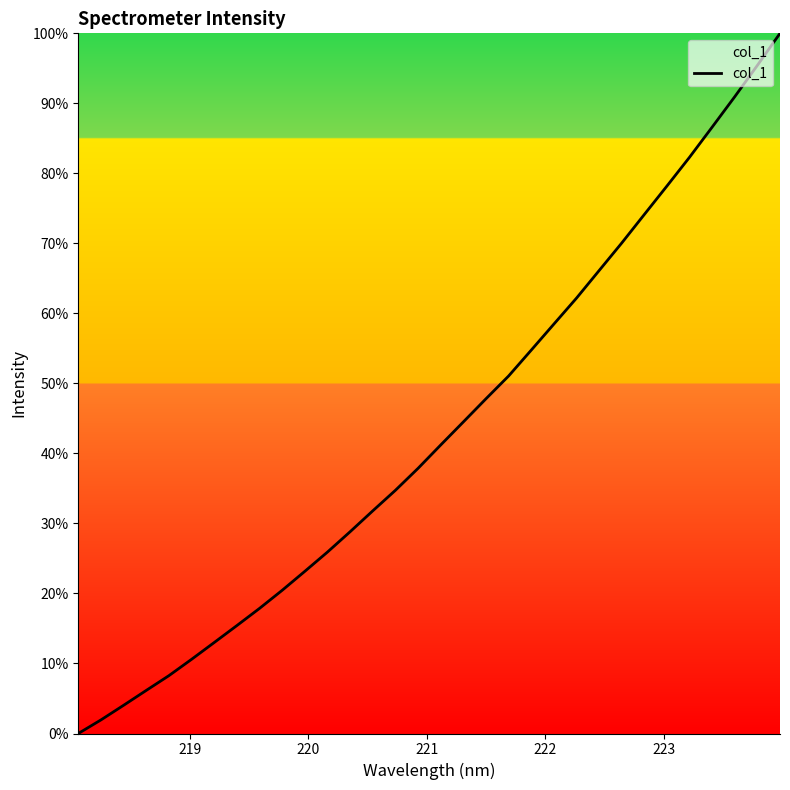

What is the greatest value displayed?

100.0